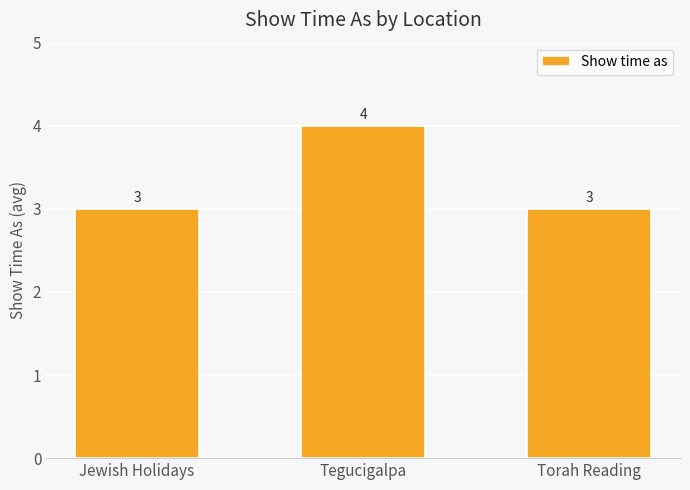

Reading left to right, list all the values displayed in this chart.

Jewish Holidays=3	Tegucigalpa=4	Torah Reading=3